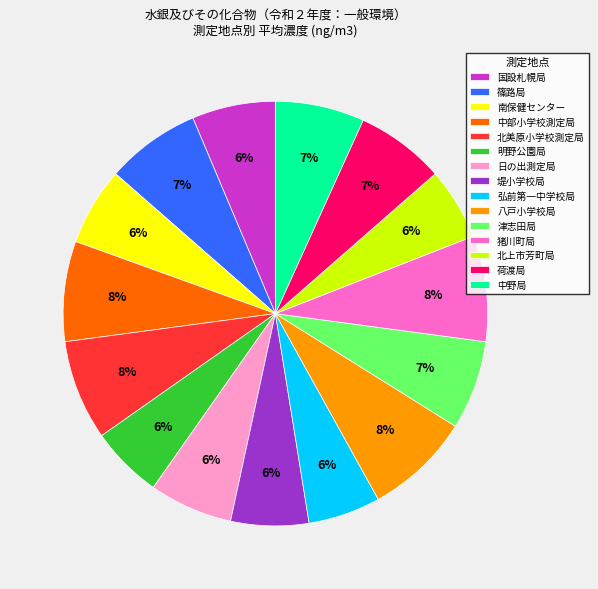

Does 堤小学校局 account for over 50% of the chart?

No